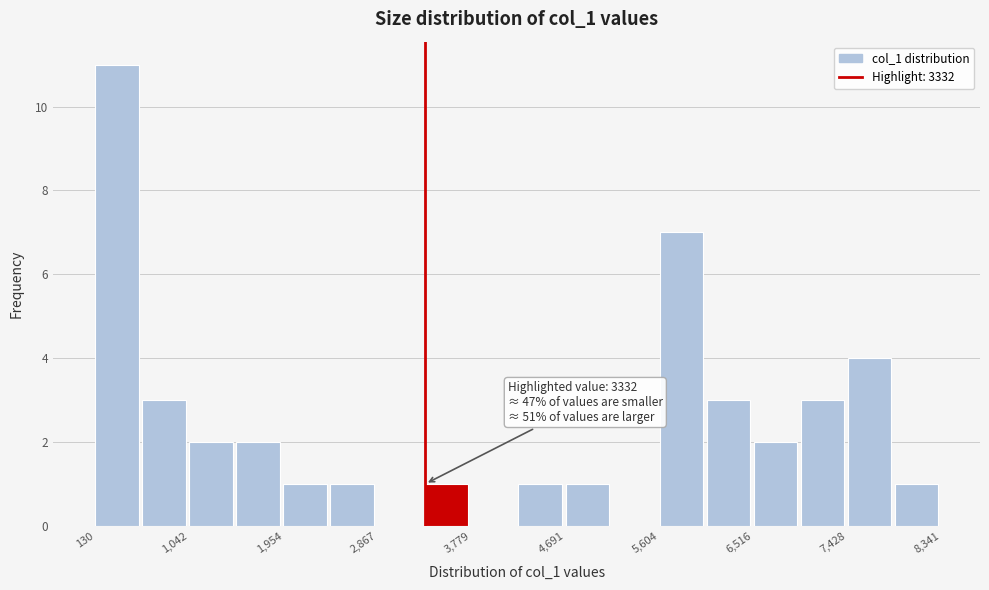

Over which range of the x-axis is the bar tallest?

100 to 600